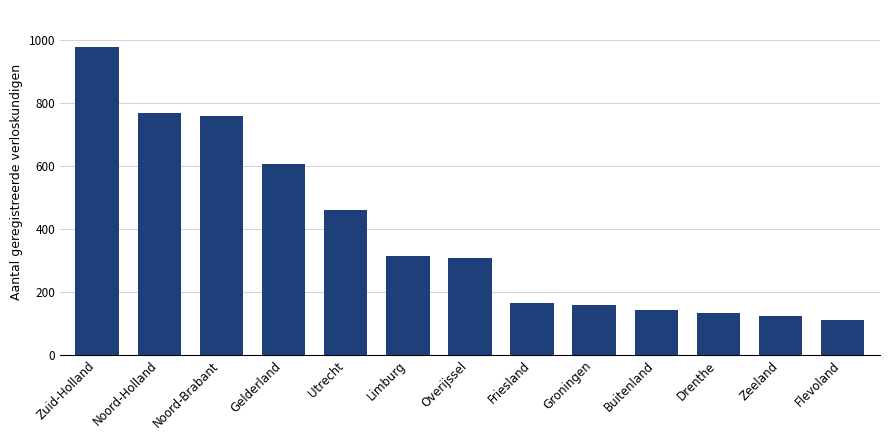

Between Limburg and Friesland, which is larger?

Limburg